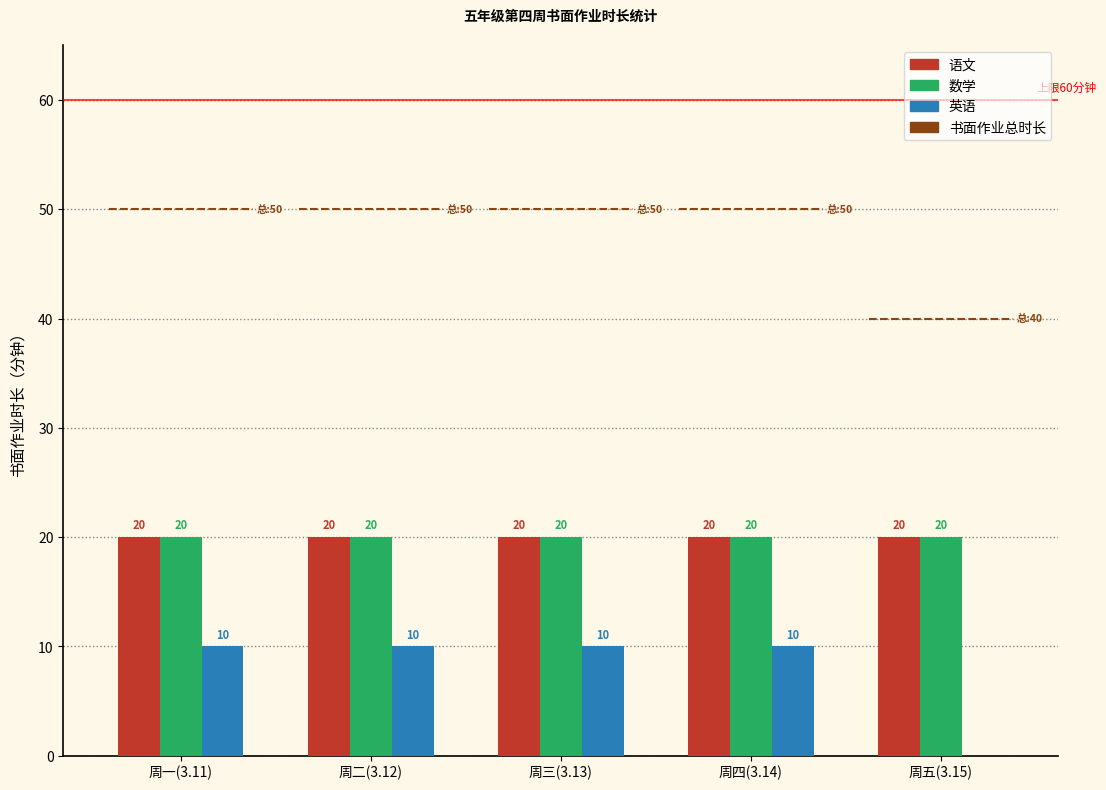

At 周五(3.15), list the series in order from largest to smallest.

语文, 数学, 英语